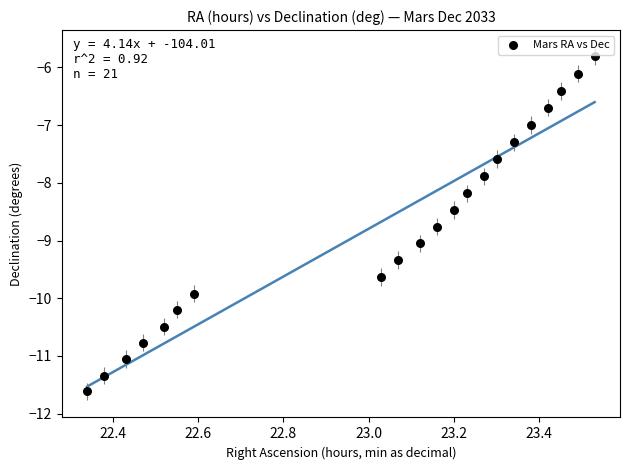

What is the range of Y values (max minus min)?

5.8